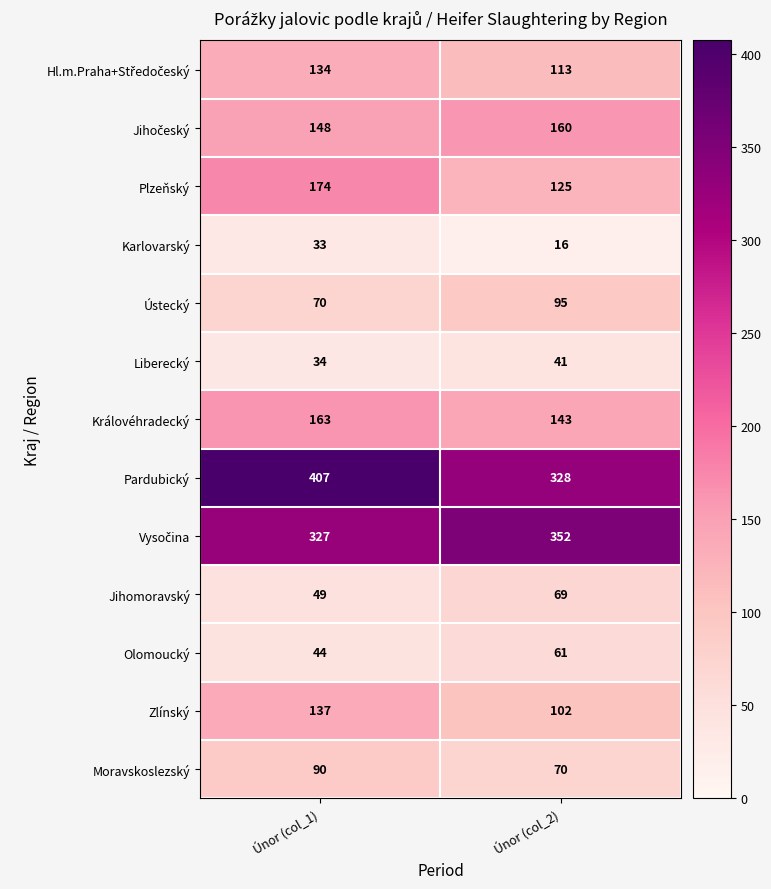

Which series has the largest total across all categories?

Pardubický